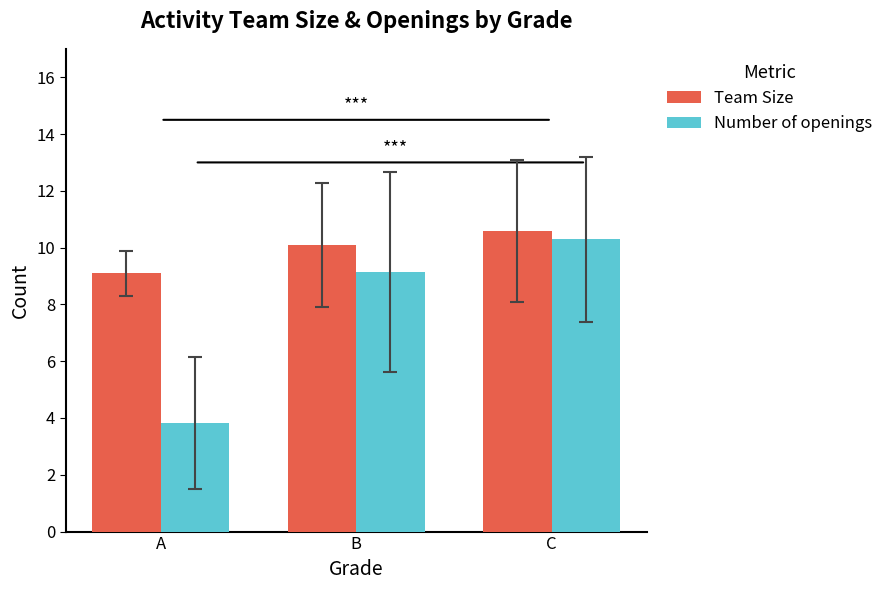

How many data points in Team Size are less than 10?

1